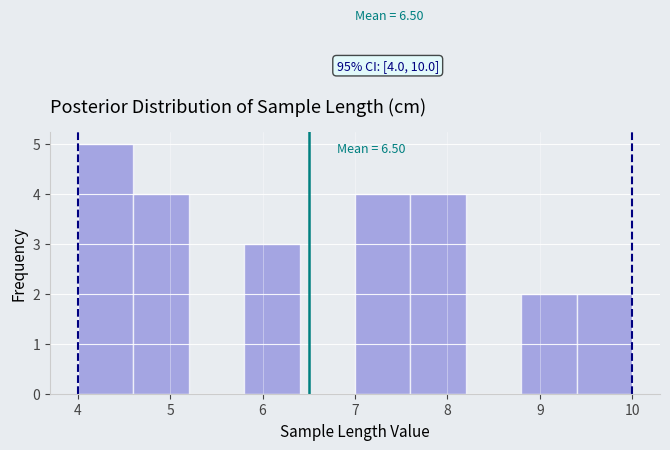

Which range on the x-axis has the tallest bar?

4.0 to 4.6